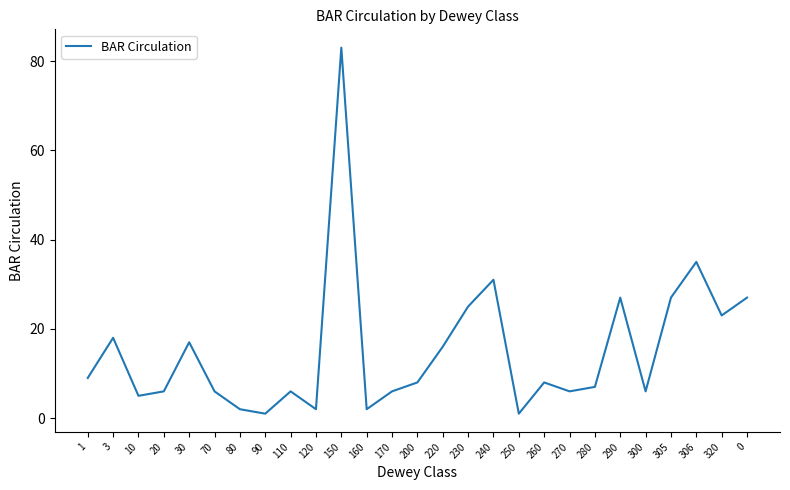

The value at 240 is 47. True or false?

False